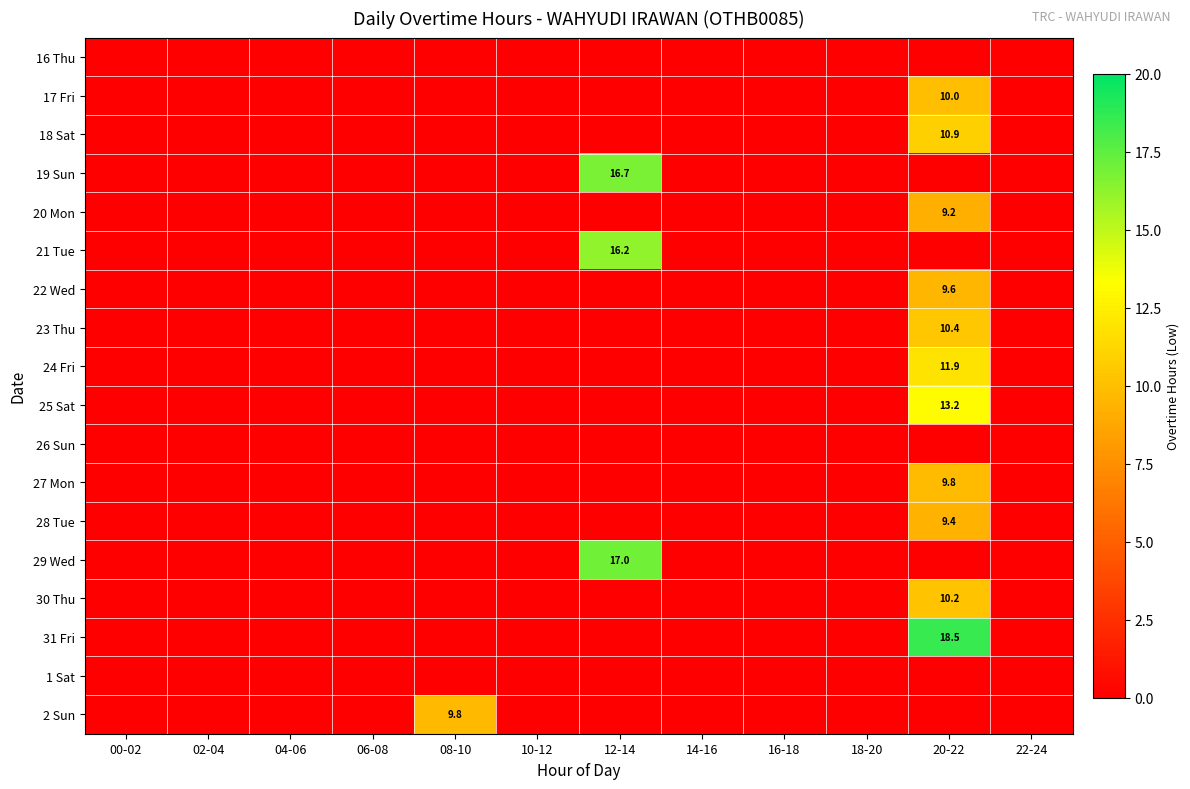

Is it true that 31 Fri equals 31.8 at 20-22?

False